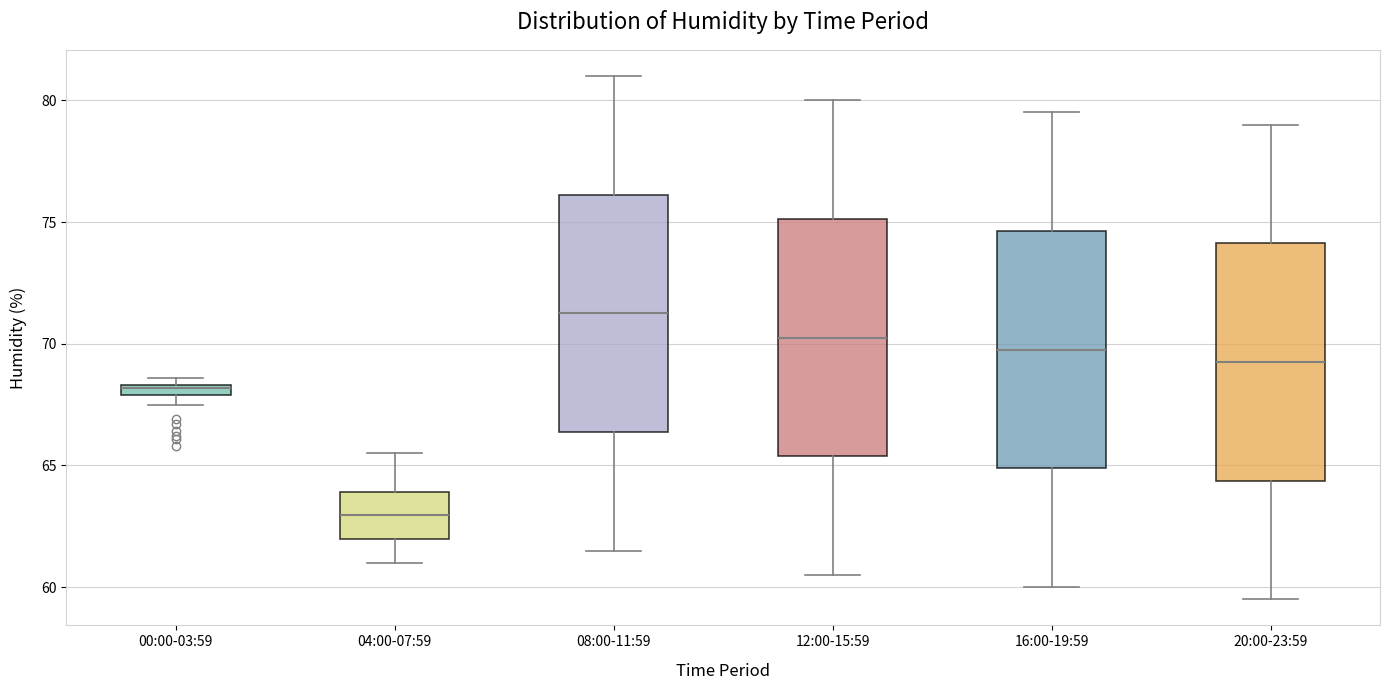

Where is the upper edge of the box for 08:00-11:59 on the y-axis? The values are not printed on the chart, so give them approximately, as read against the axis.

76.0